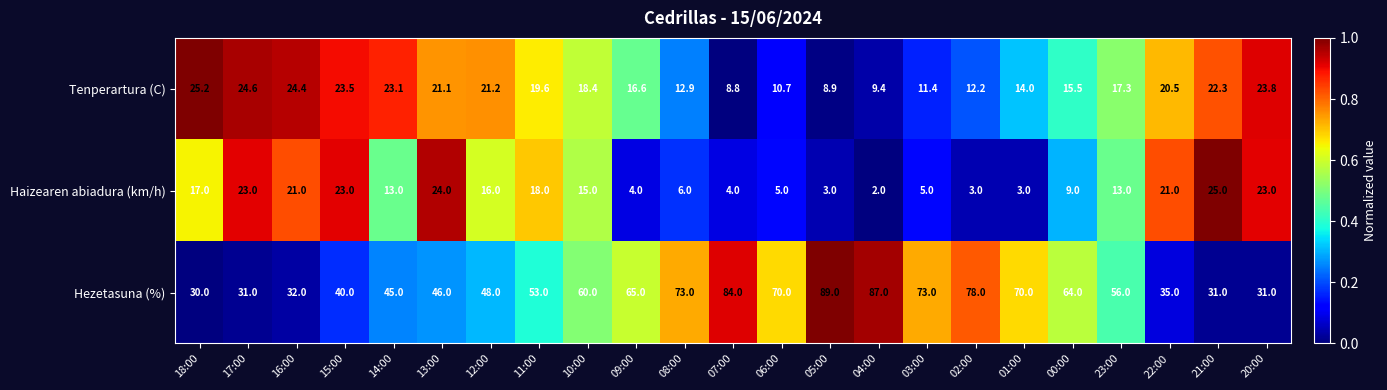

What is the sum of the Tenperartura (C) values at 10:00 and 18:00?

43.6